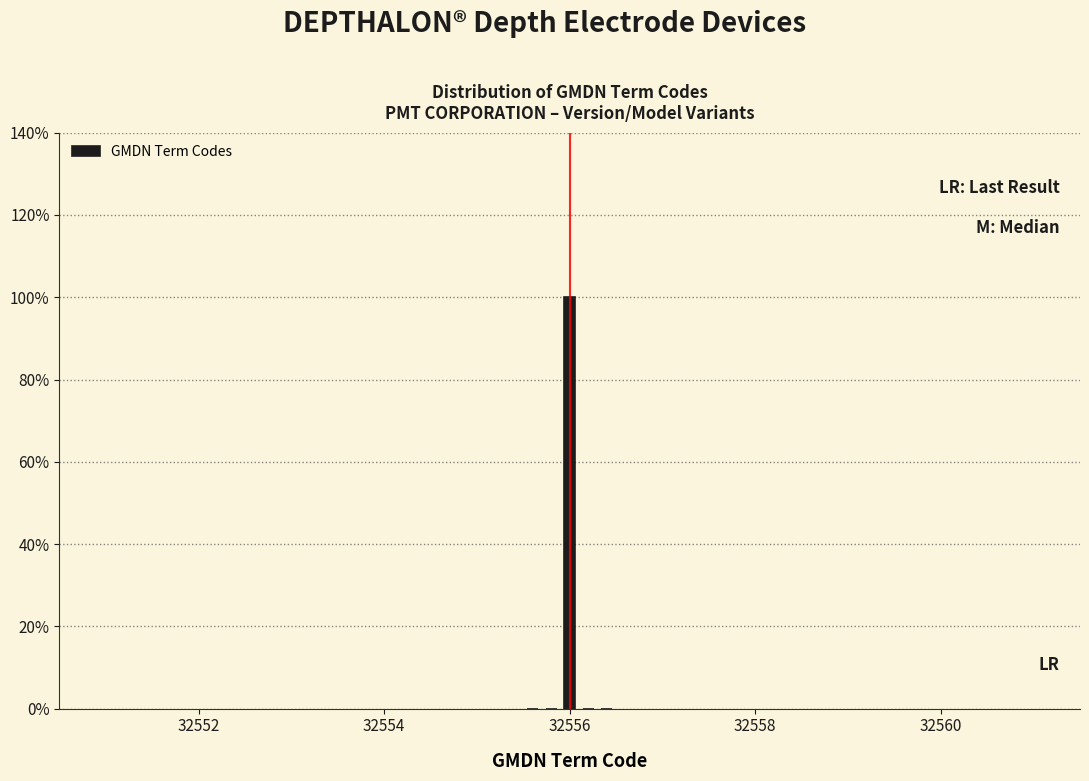

Read against the x-axis, roughly where is the centre of the tallest bar?

32556.0